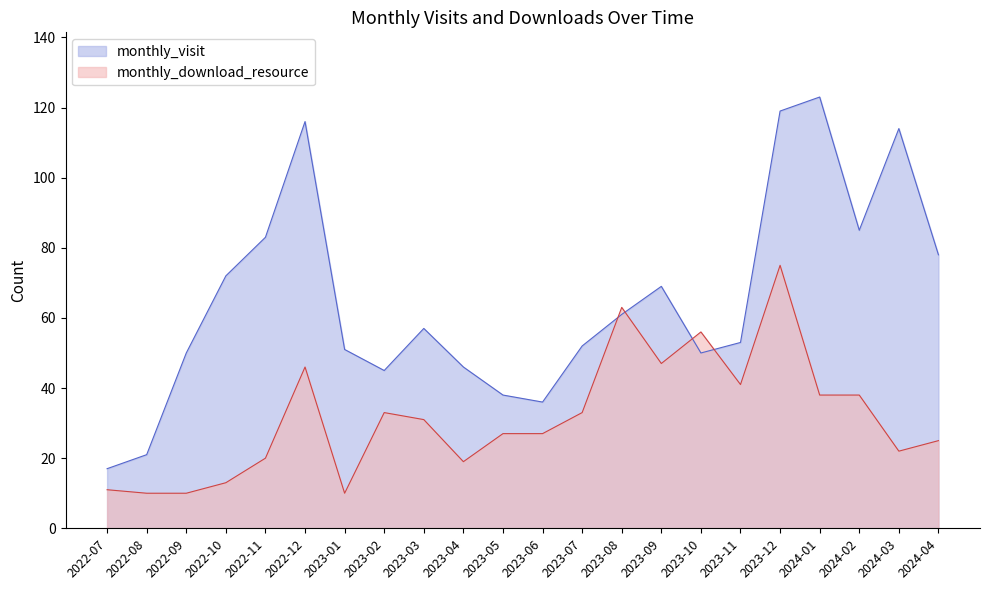

What is the sum of all monthly_visit values?

1436